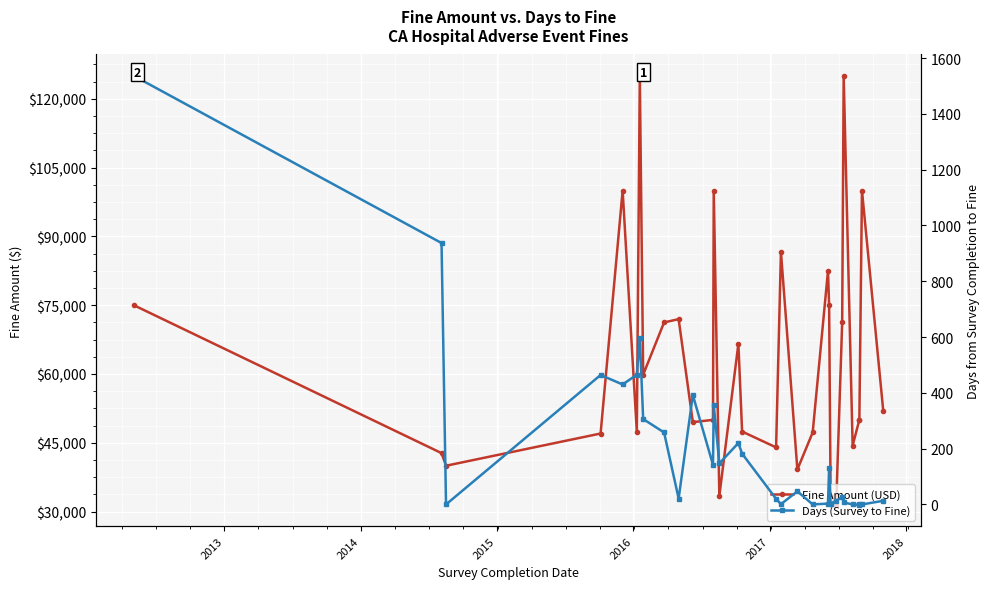

At which category does Days (Survey to Fine) reach its first local valley?

2014